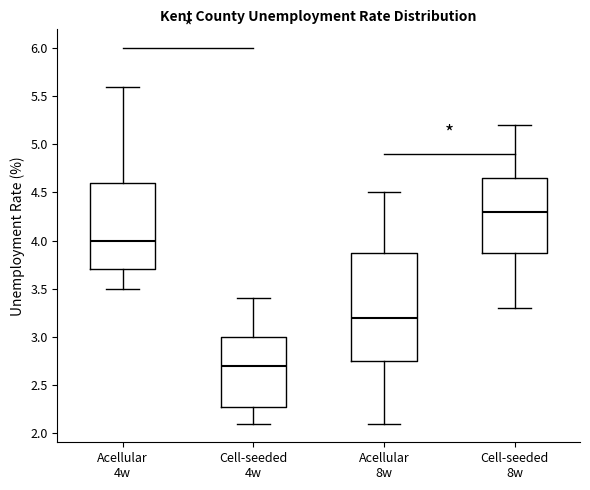

Reading left to right, read every box against the y-axis: the position of its median line, the range the box covers, and the ends of its whiskers. The values are not printed on the chart, so give them approximately, as read against the axis.

Acellular 4w: median 4.00, box 3.70 to 4.60, whiskers 3.50 to 5.60
Cell-seeded 4w: median 2.70, box 2.30 to 3.00, whiskers 2.10 to 3.40
Acellular 8w: median 3.20, box 2.75 to 3.90, whiskers 2.10 to 4.50
Cell-seeded 8w: median 4.30, box 3.90 to 4.65, whiskers 3.30 to 5.20